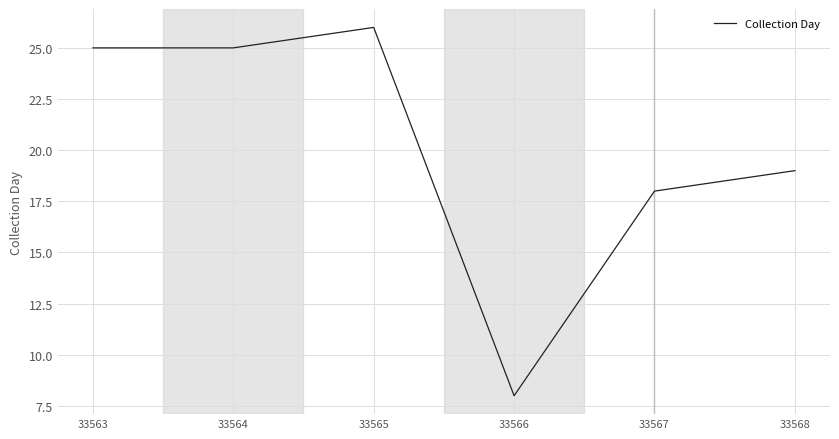

Reading right to left, extract all data points from this chart.

33568=19	33567=18	33566=8	33565=26	33564=25	33563=25